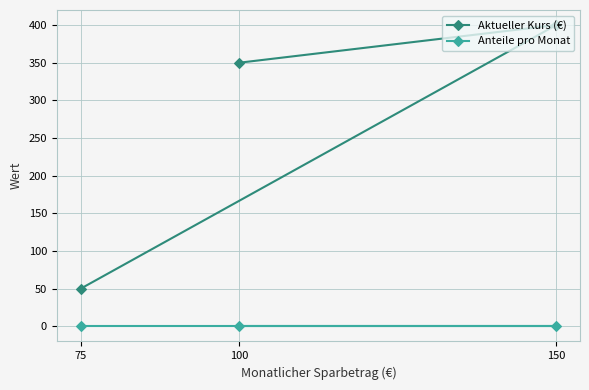

What is the total value across all series at 150?

400